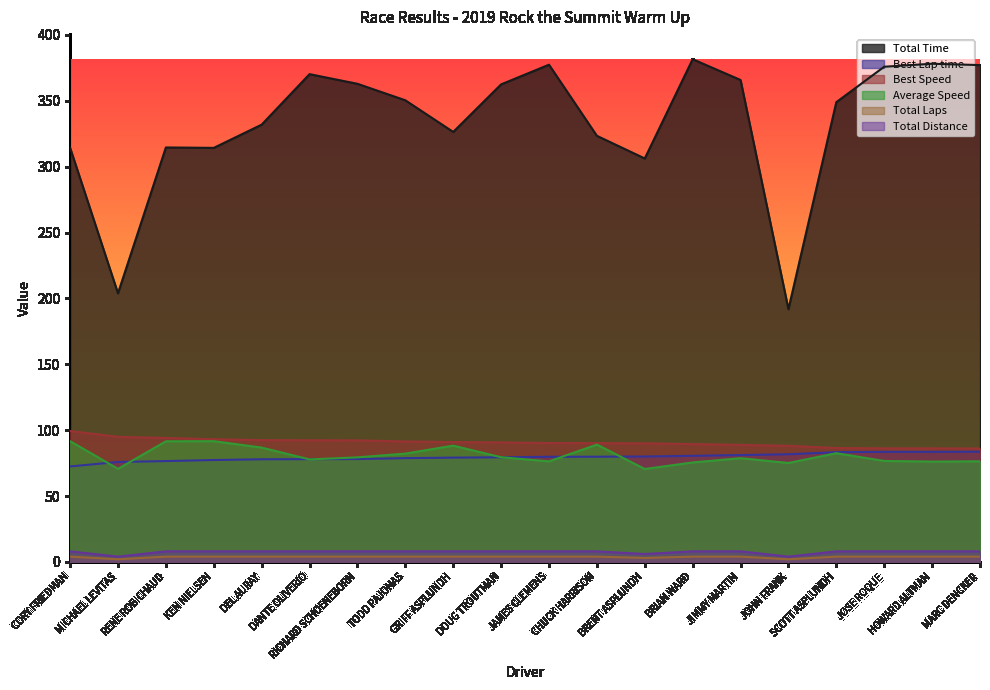

Is the value of Total Distance at BRIAN WARD greater than the value of Best Lap time at JIMMY MARTIN?

No